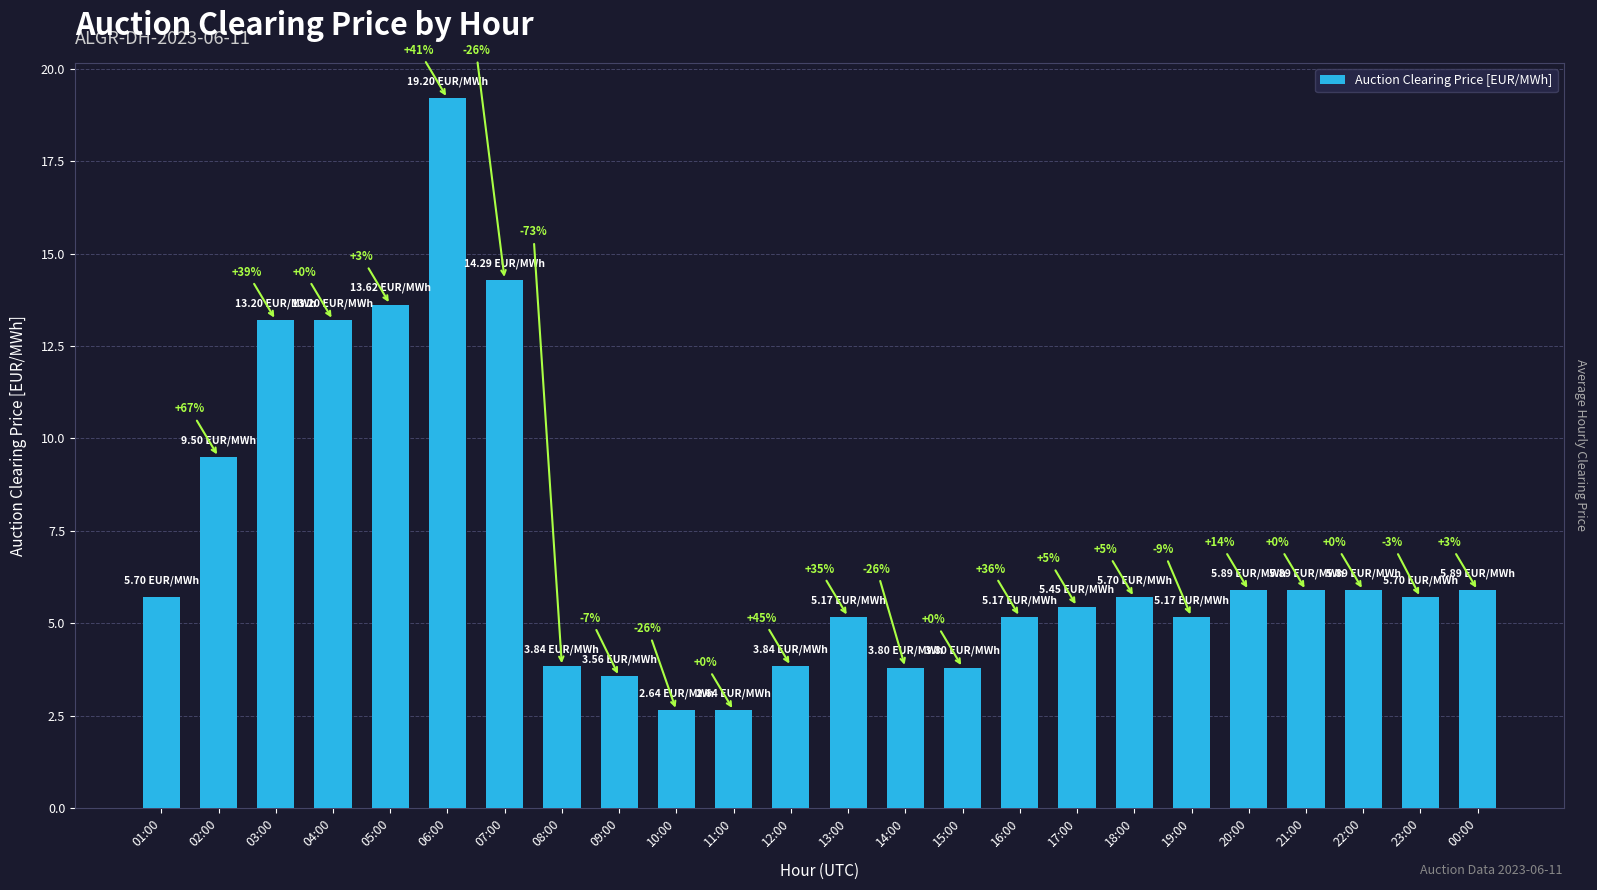

What is the difference between the second highest and second lowest values?

11.6